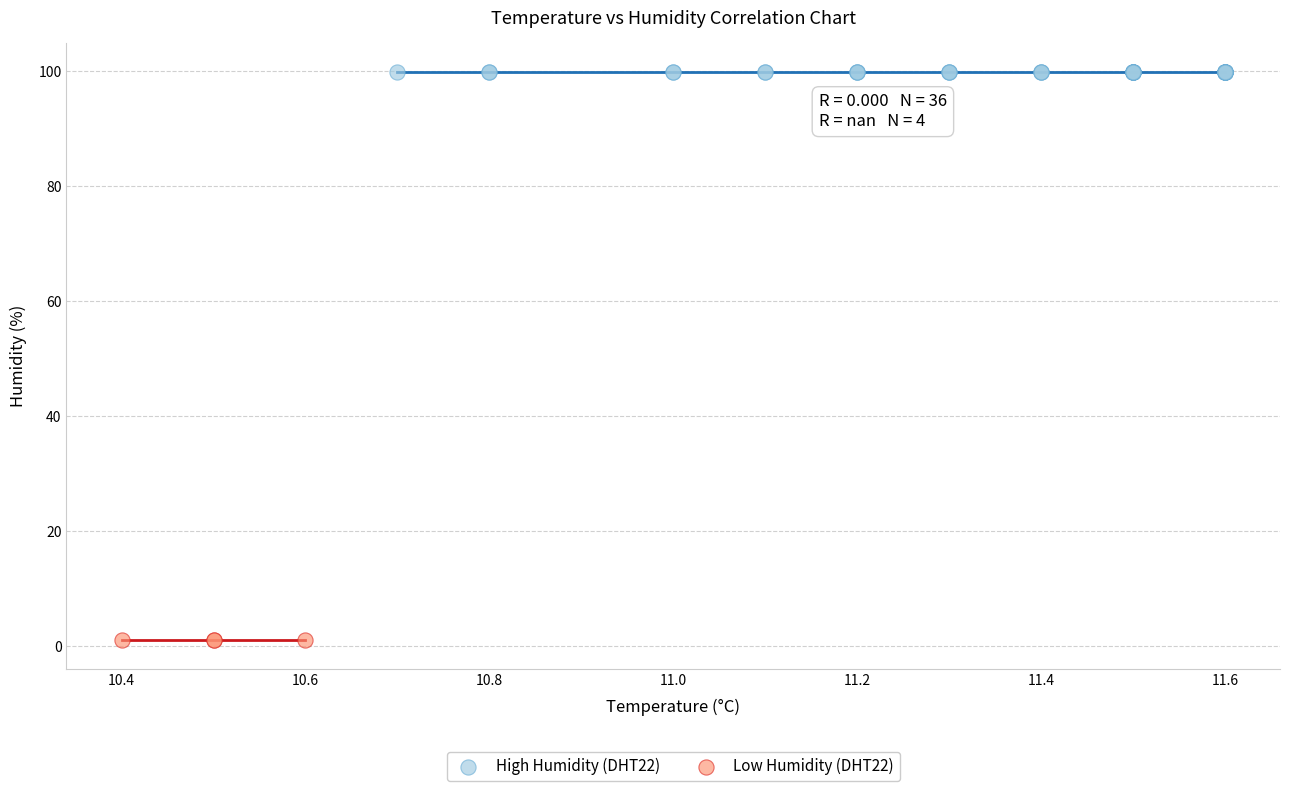

Which series reaches the maximum Y coordinate?

High Humidity (DHT22)